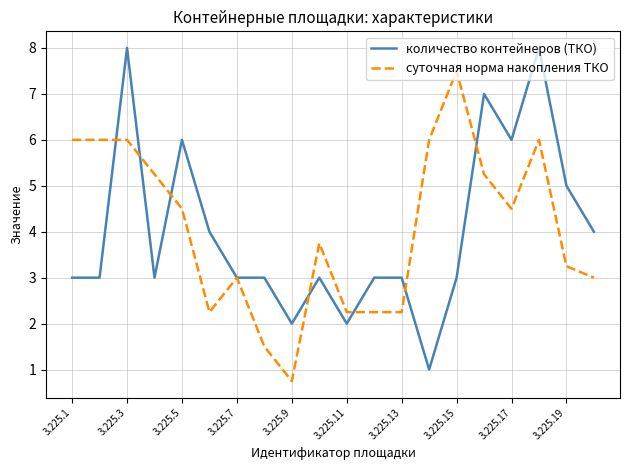

What is the minimum value shown in the chart?

0.8